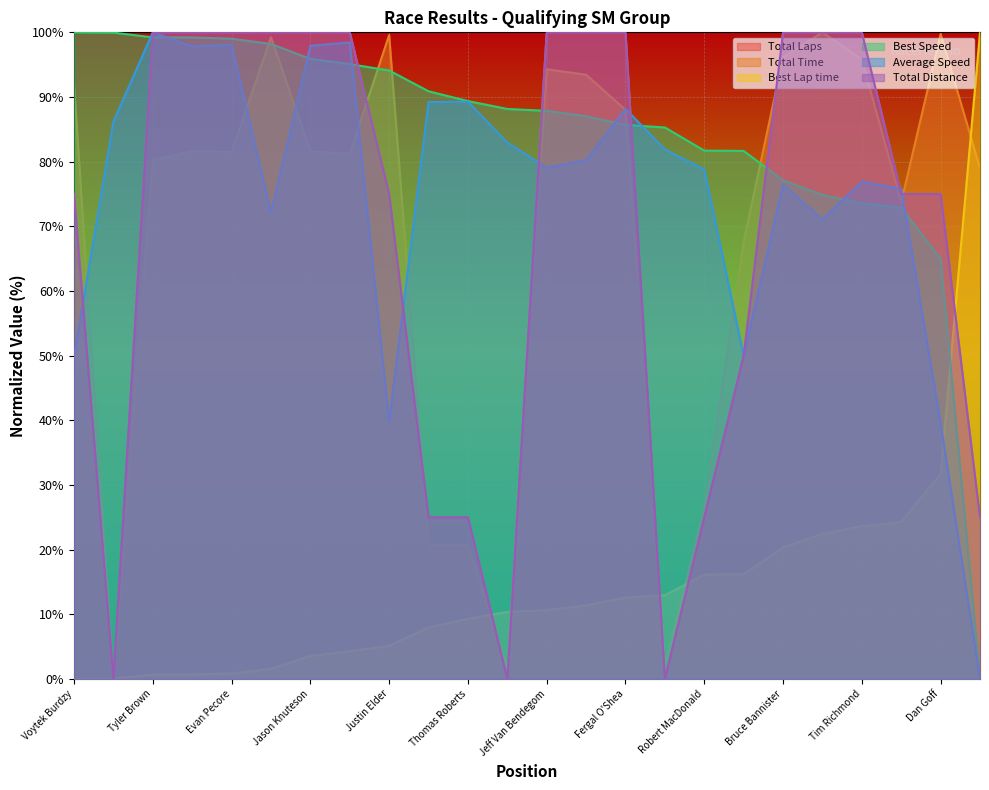

Where does the Best Speed series first go above 88?

Voytek Burdzy